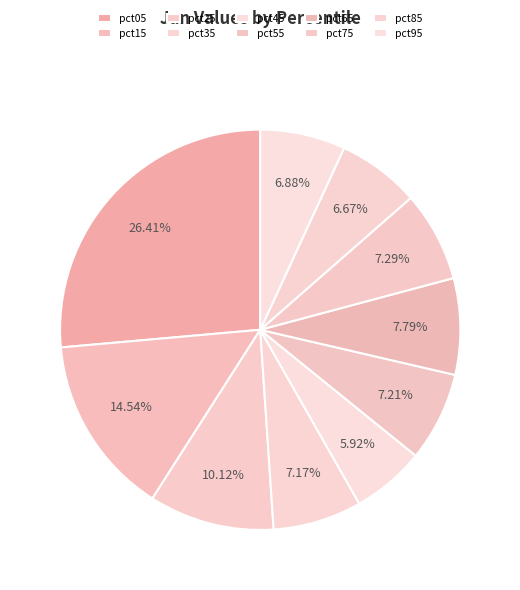

How many segments does this pie chart have?

10